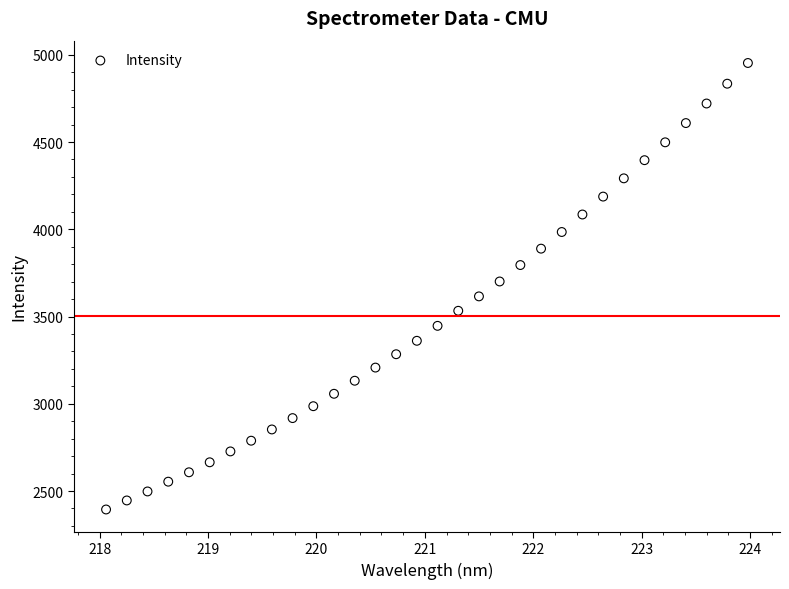

What is the range of Y values (max minus min)?

2558.6